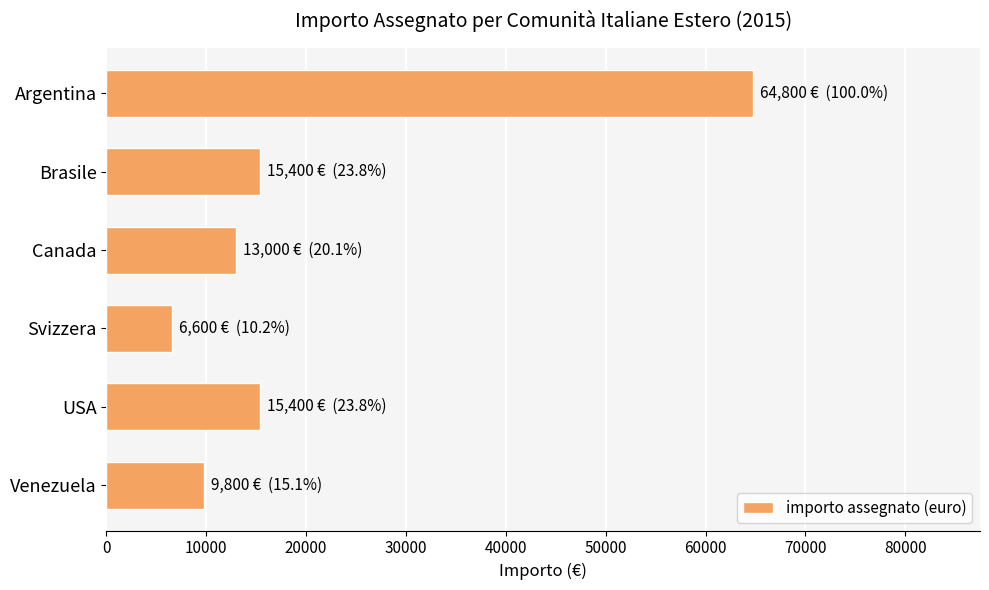

What is the maximum value shown in the chart?

64800